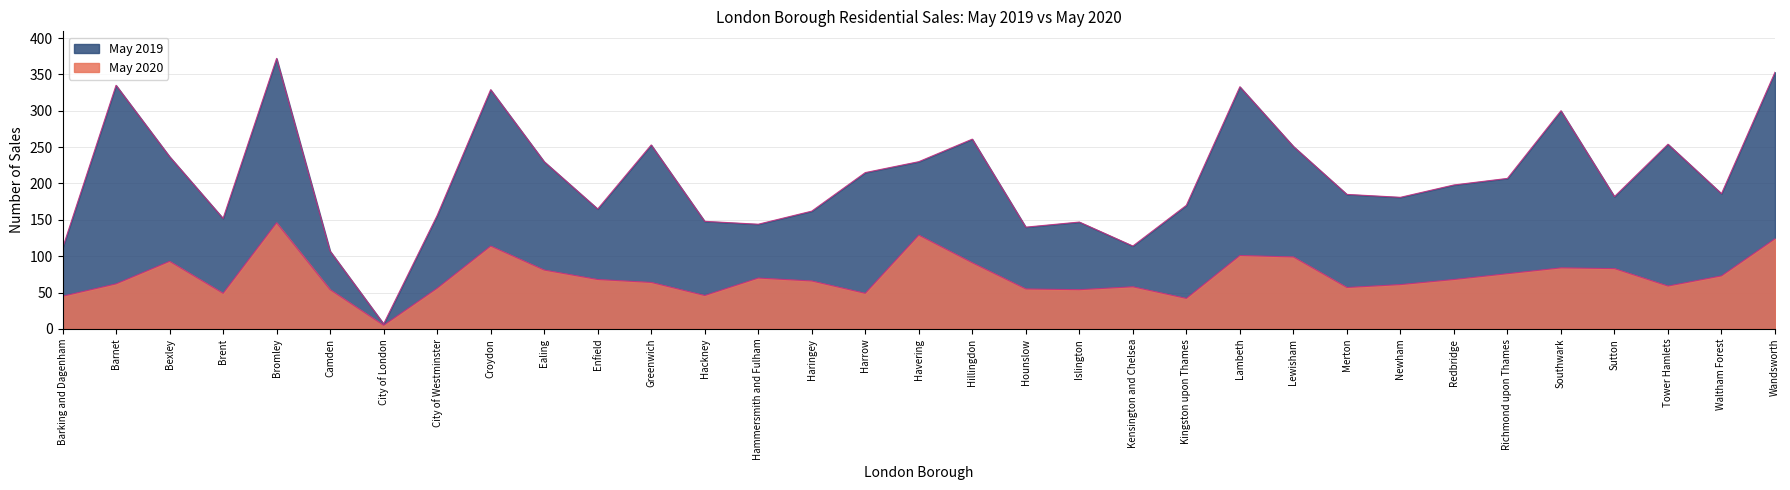

What is the label of the 8th point from the left?

City of Westminster